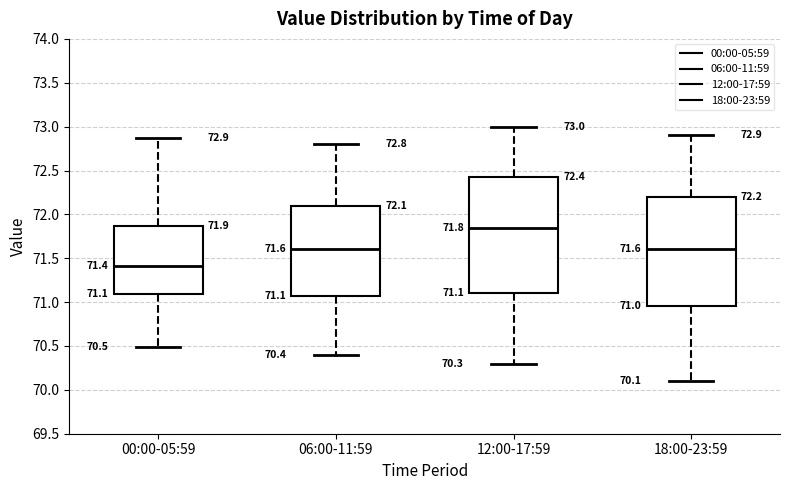

Which box is the tallest, from its lower edge to its upper edge?

12:00-17:59